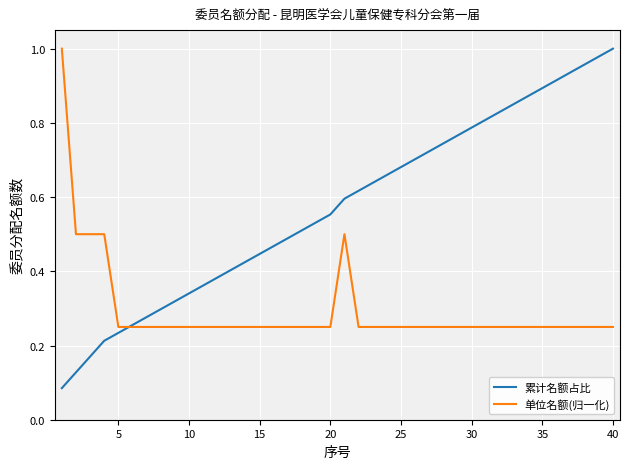

Which series has the largest range (max minus min)?

累计名额占比